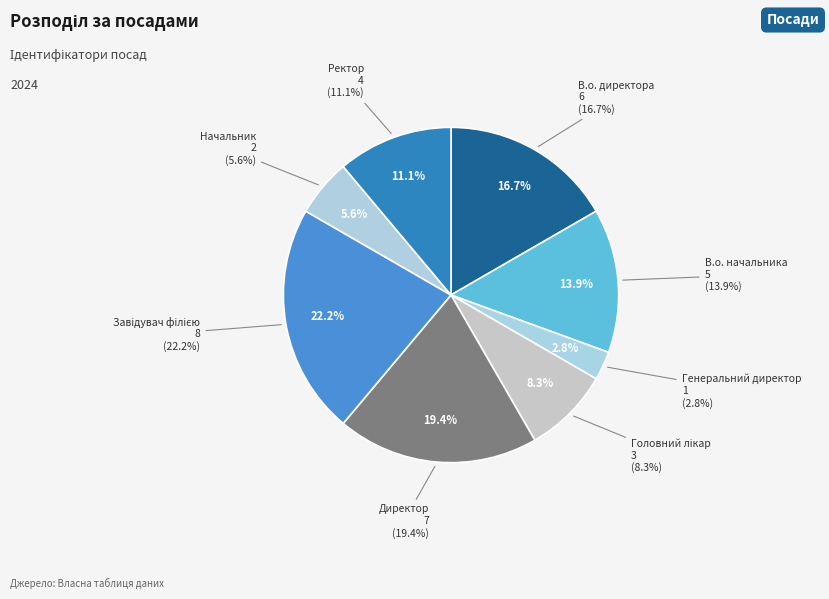

How many slices are in this pie chart?

8